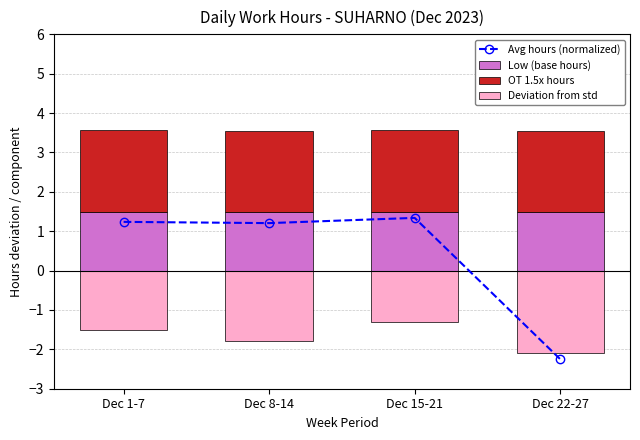

Reading left to right, what are all the values shown in this chart?

Avg hours (normalized): 1.2	1.2	1.3	-2.2
Low (base hours): 1.5	1.5	1.5	1.5
OT 1.5x hours: 2.1	2.0	2.1	2.0
Deviation from std: -1.5	-1.8	-1.3	-2.1